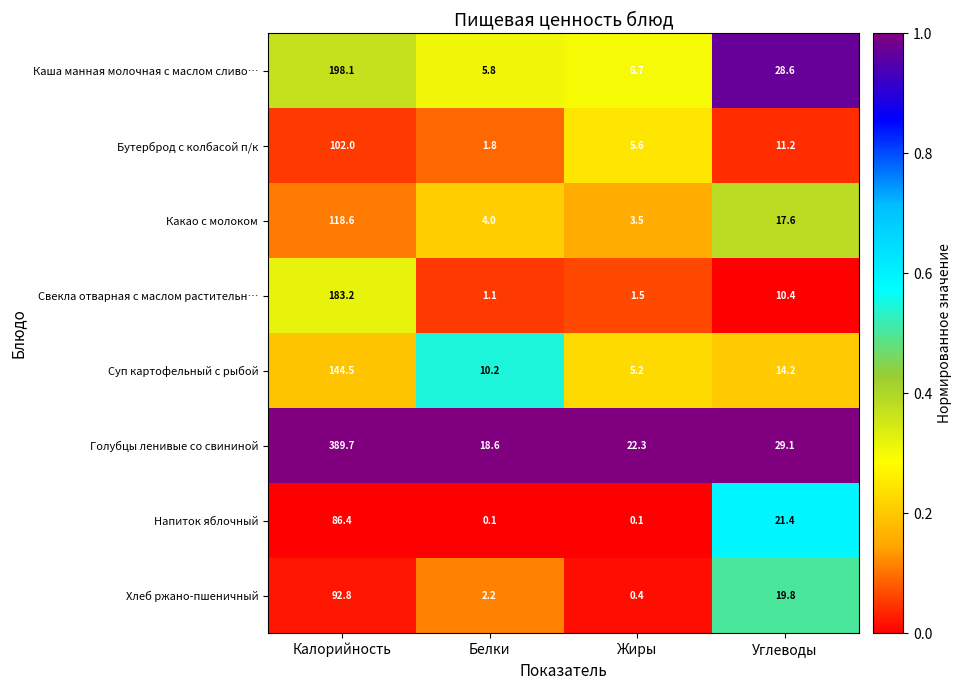

Rank the series by their maximum value, from lowest to highest.

Напиток яблочный, Хлеб ржано-пшеничный, Бутерброд с колбасой п/к, Какао с молоком, Суп картофельный с рыбой, Свекла отварная с маслом растительн…, Каша манная молочная с маслом сливо…, Голубцы ленивые со свининой